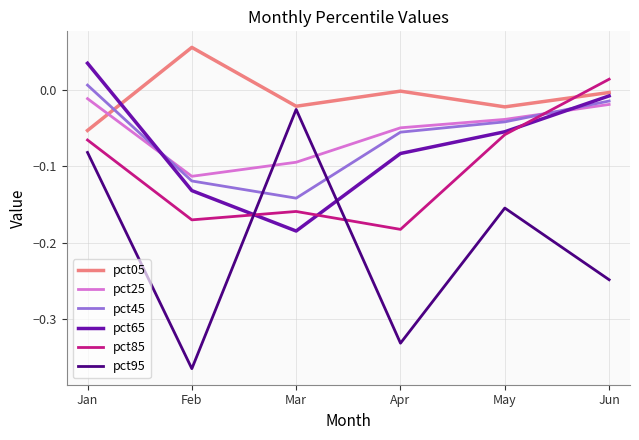

At which label does pct85 reach its peak?

Jun